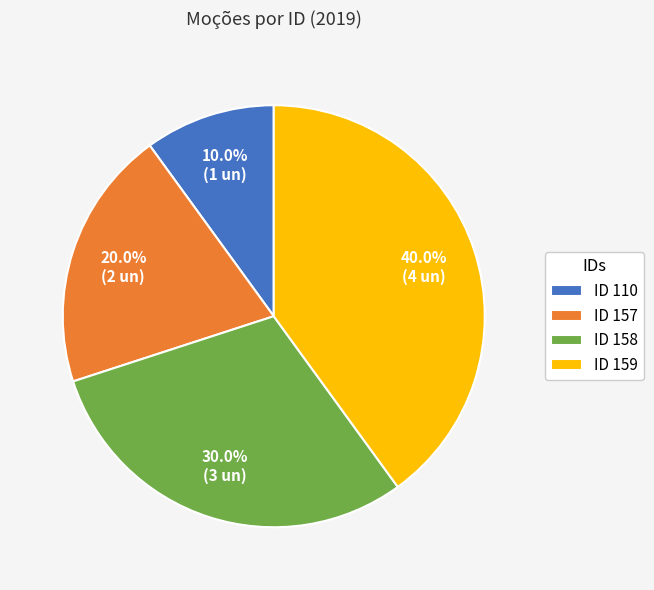

What percentage do ID 159 and ID 110 together represent?

50.0%